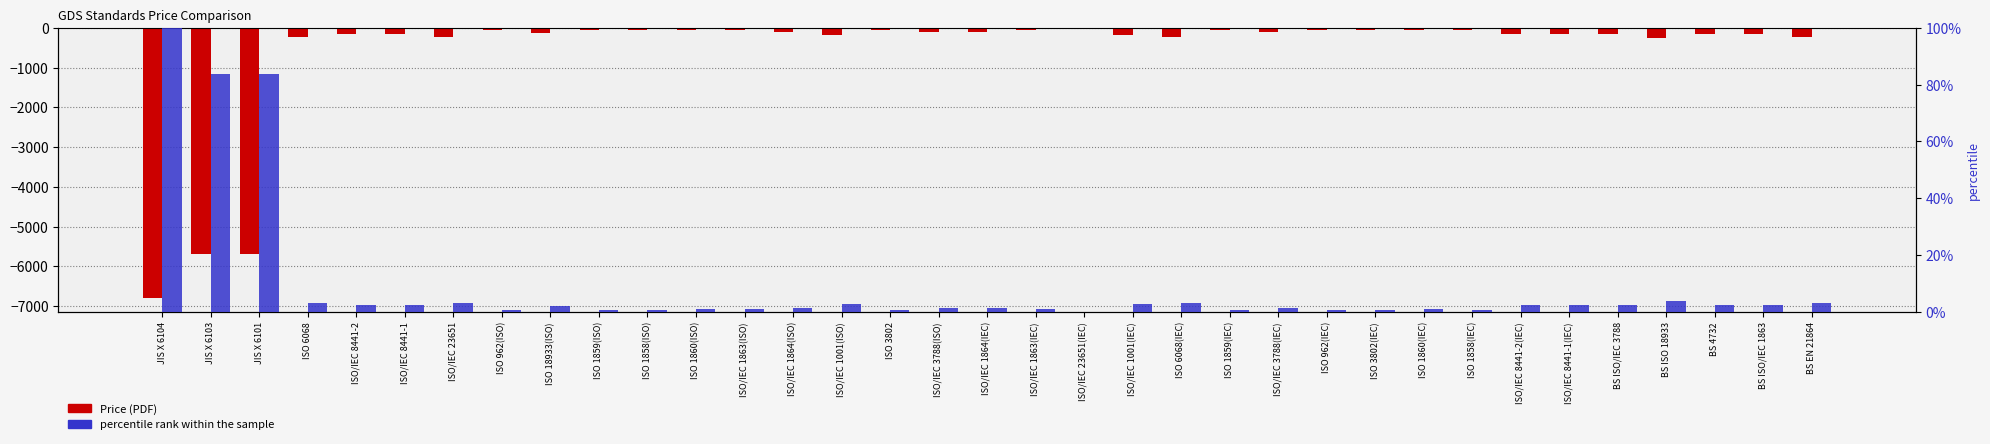

What is the sum of all Price (PDF) values?

-21917.0